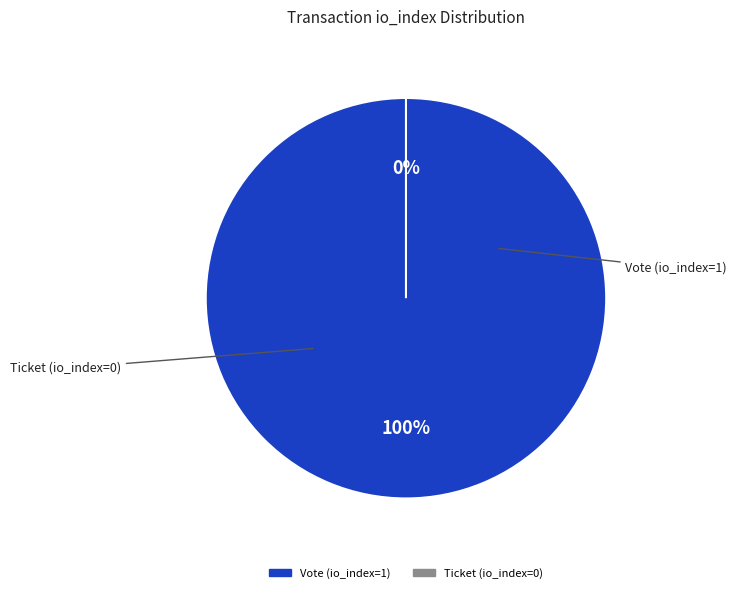

What is the change in value from Vote (io_index=1) to Ticket (io_index=0)?

-1